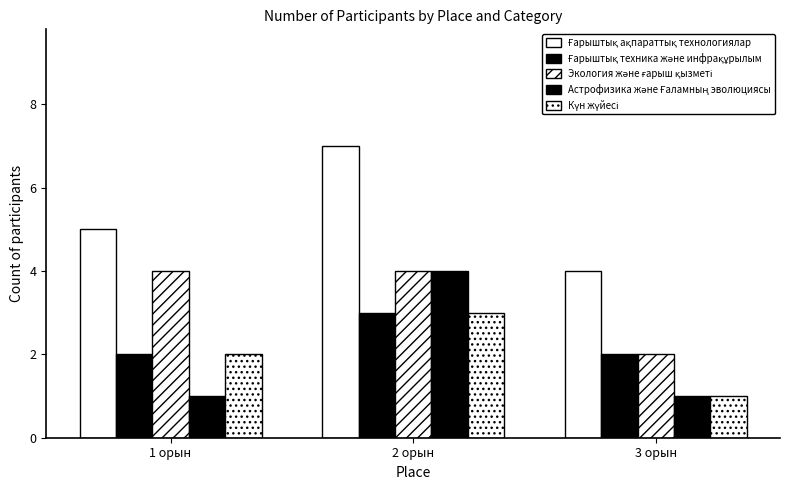

How many data points does each series have?

3